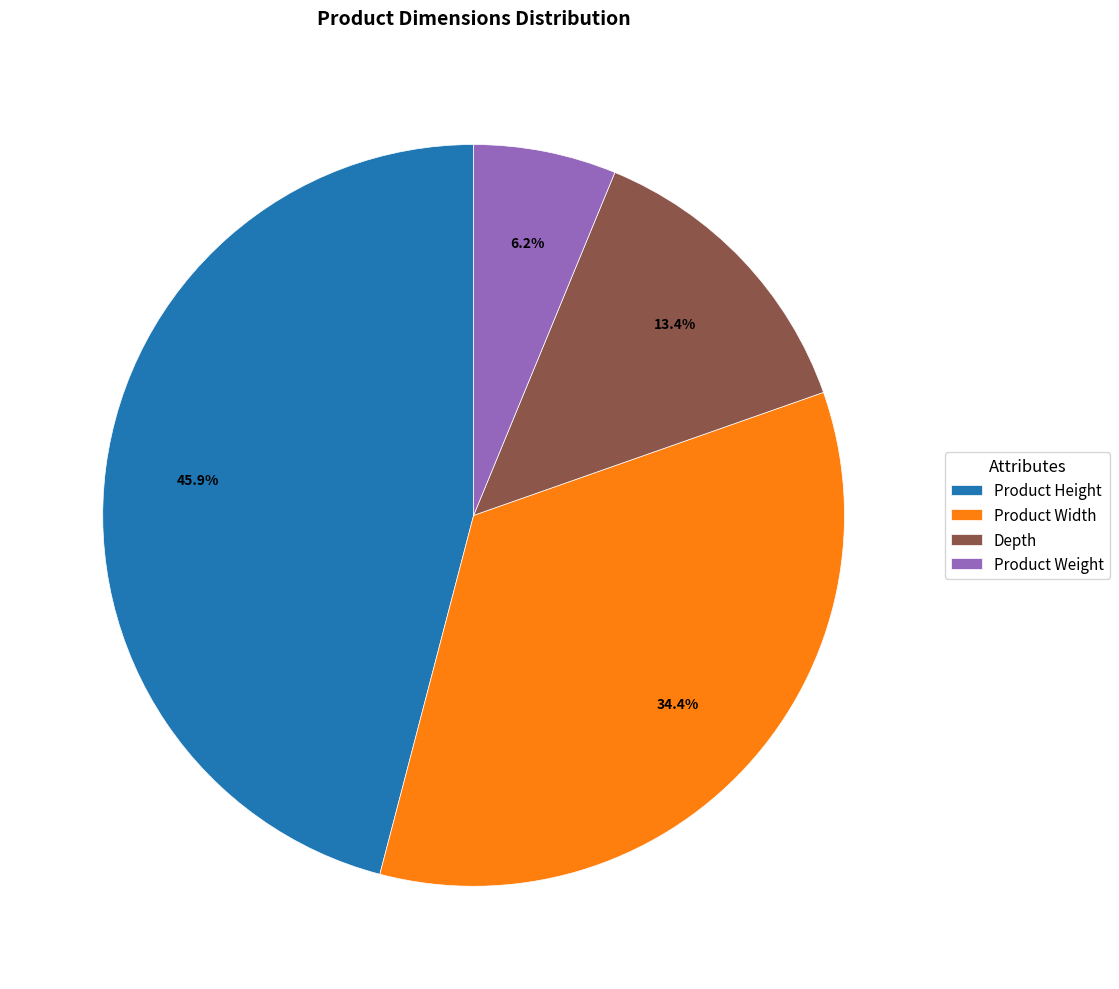

To the nearest percent, what is the average slice percentage?

25%